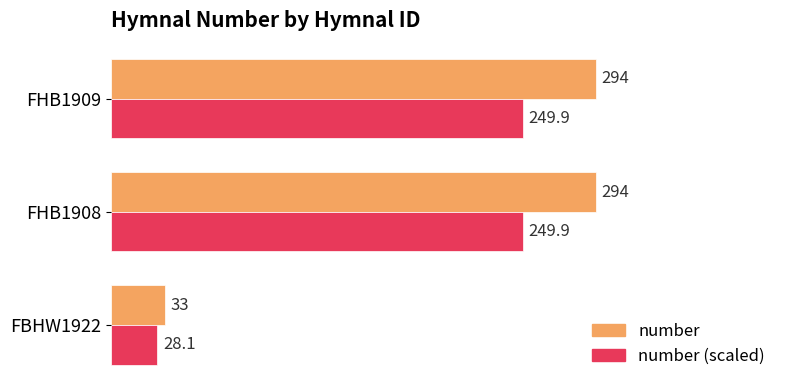

The number series shows 419.6 at FHB1908. True or false?

False